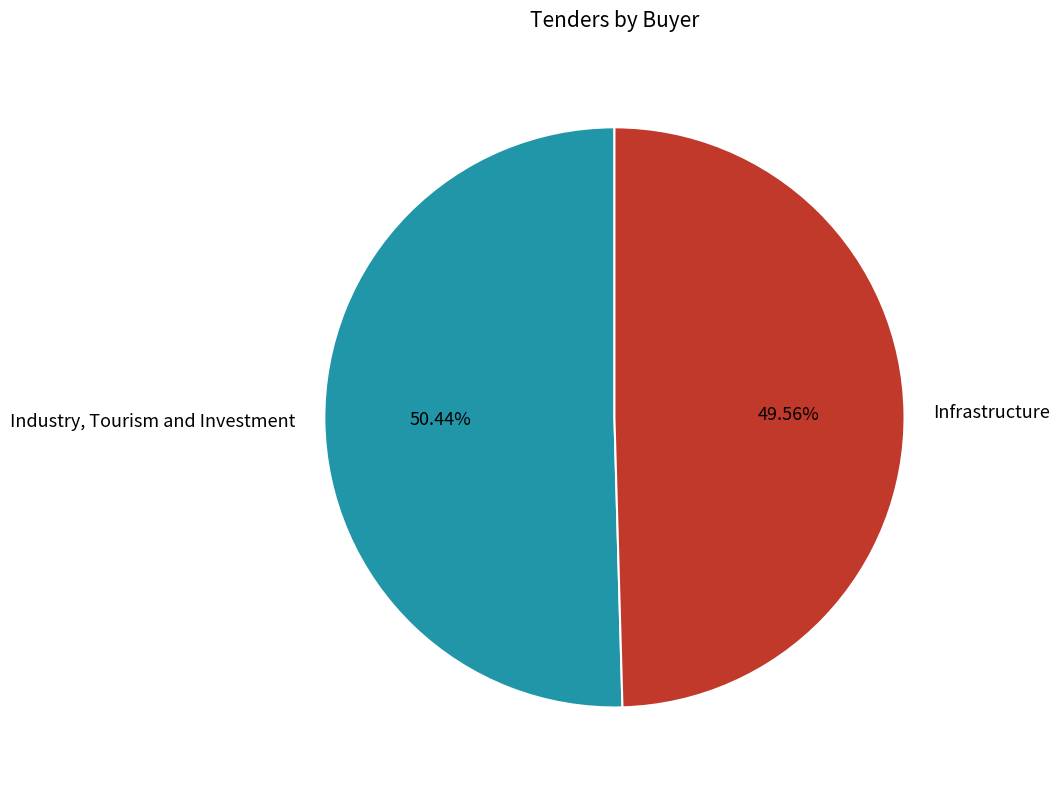

To the nearest percent, what is the difference between the largest and smallest slice percentages?

1%